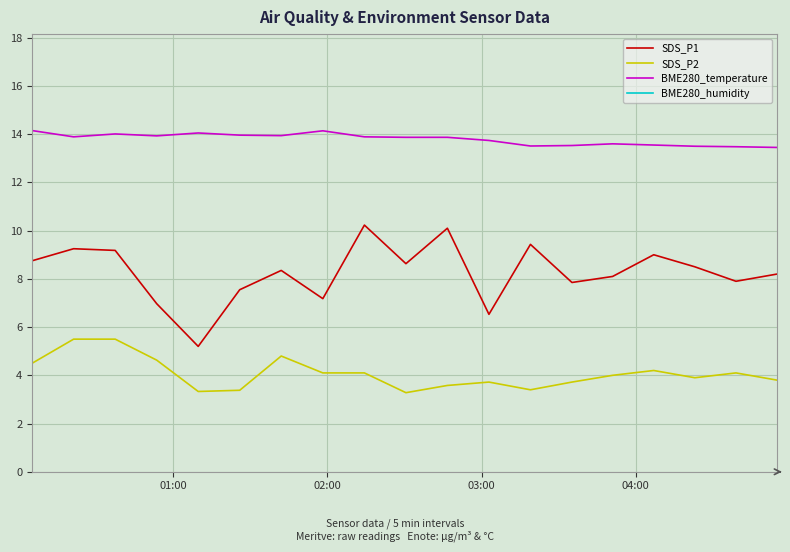

What is the lowest value of the SDS_P2 series?

3.3